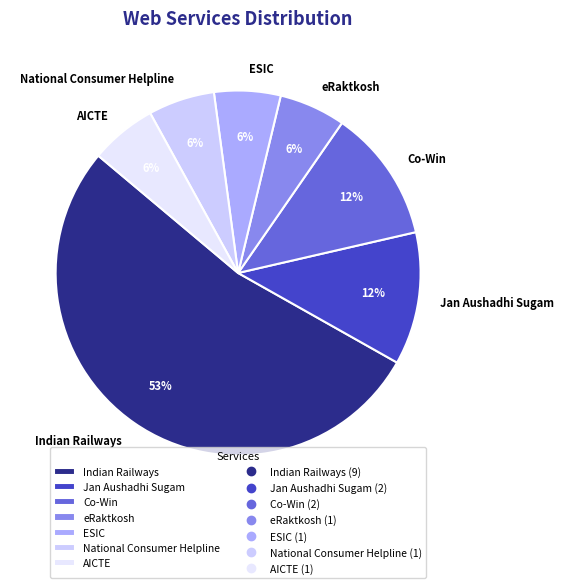

Is the sum of National Consumer Helpline and AICTE greater than half?

No